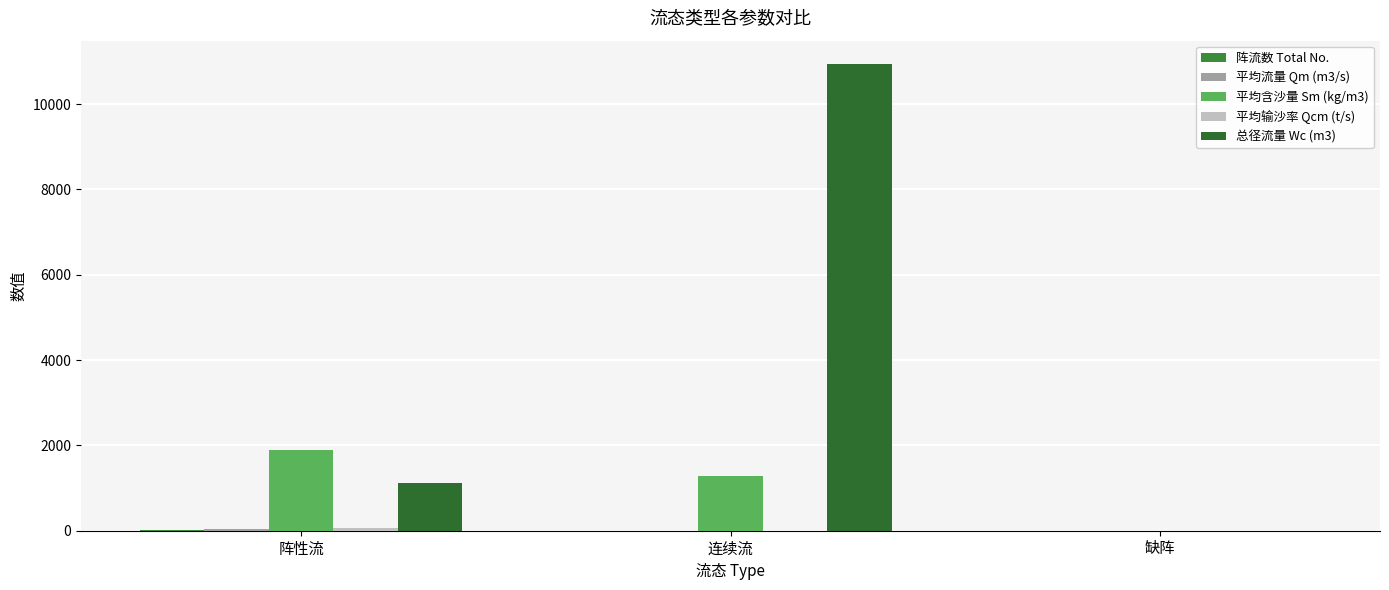

Are the bars horizontal?

No